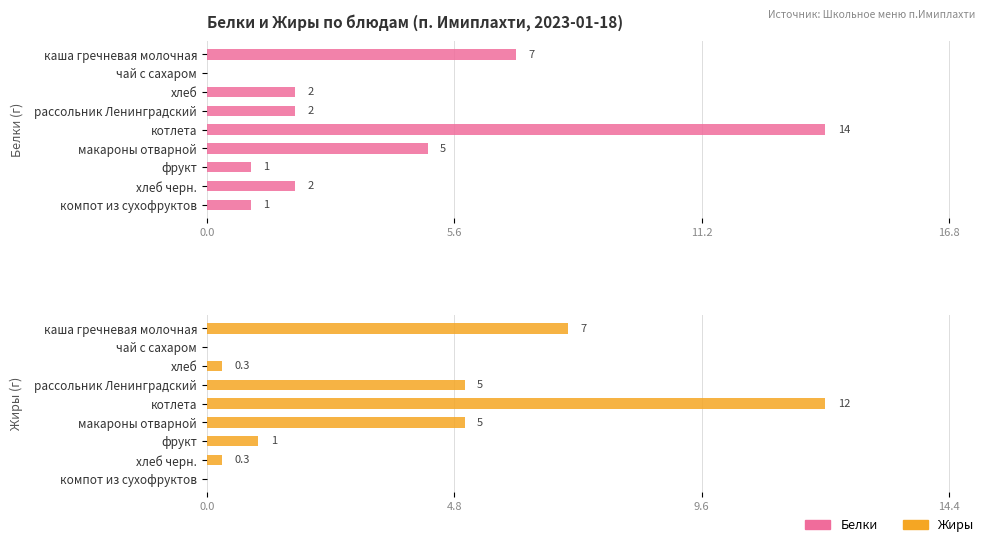

What are all the series names shown in the legend?

Белки, Жиры